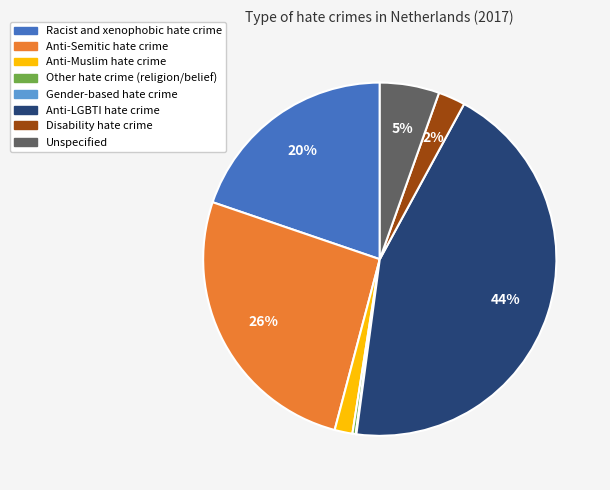

To the nearest percent, what portion does Anti-Muslim hate crime represent?

2%